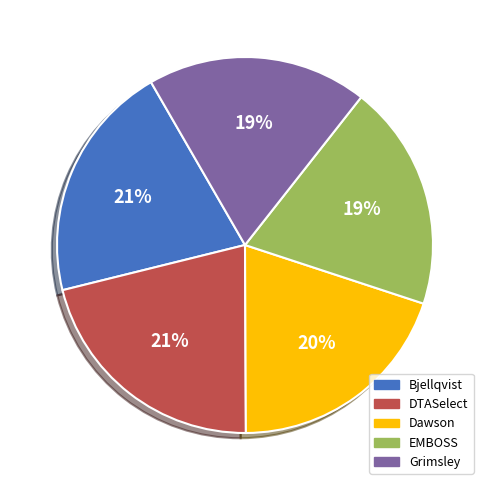

To the nearest percent, what portion does Grimsley represent?

19%